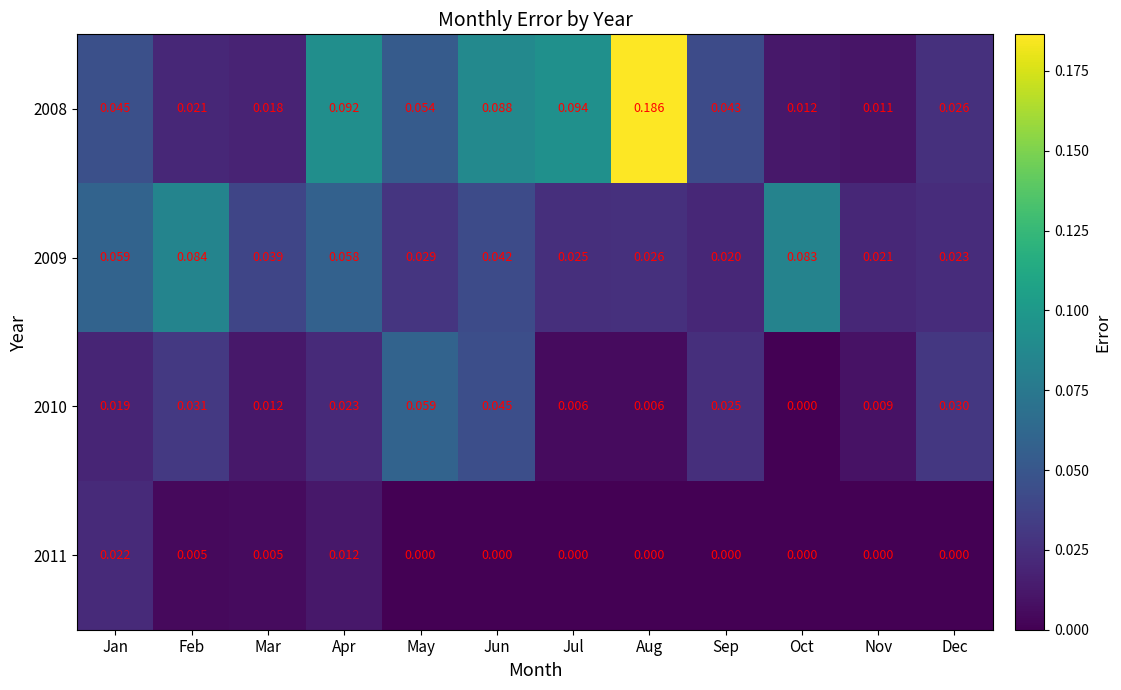

Rank the categories by 2008 value from highest to lowest.

Aug, Jul, Apr, Jun, May, Jan, Sep, Dec, Feb, Mar, Oct, Nov